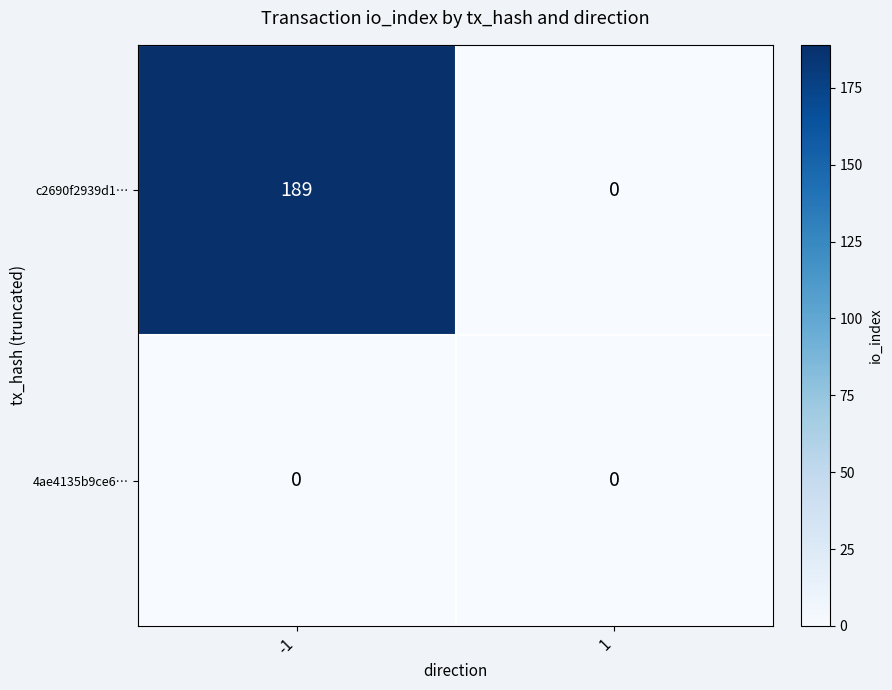

Which series has the largest range (max minus min)?

c2690f2939d1…